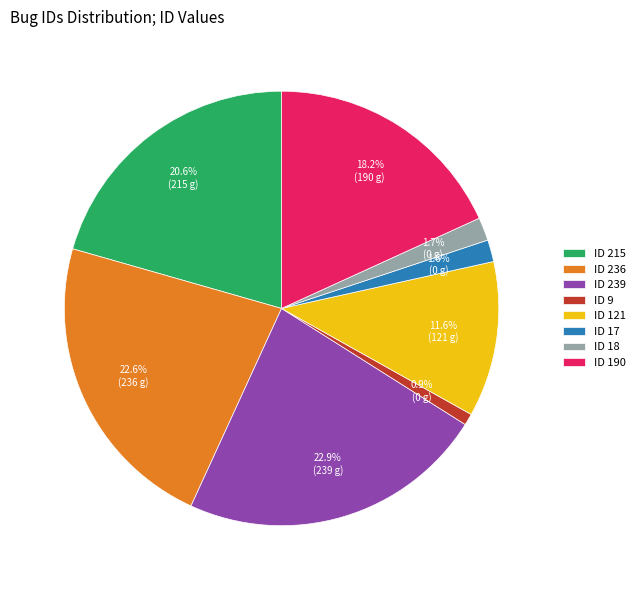

What is the smallest slice in the pie chart?

ID 9